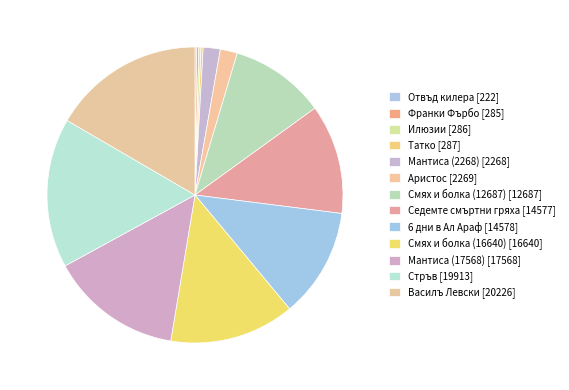

Count the number of slices in the pie.

13